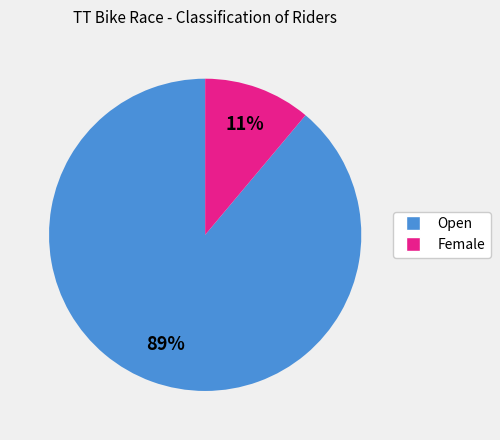

Which has a higher value, Female or Open?

Open